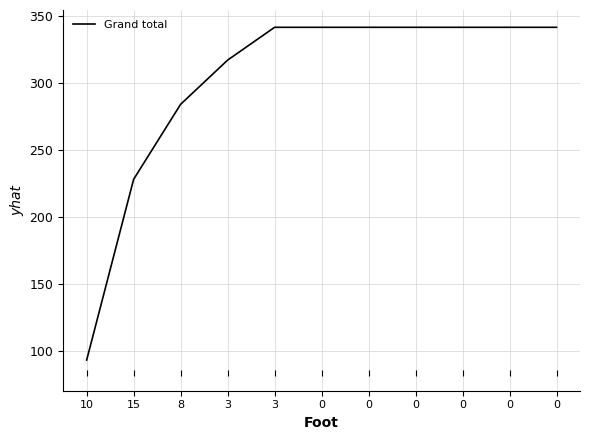

Reading left to right, transcribe all the data shown in this chart.

10=93.4	15=228.4	8=284.4	3=317.4	3=341.9	0=341.9	0=341.9	0=341.9	0=341.9	0=341.9	0=341.9